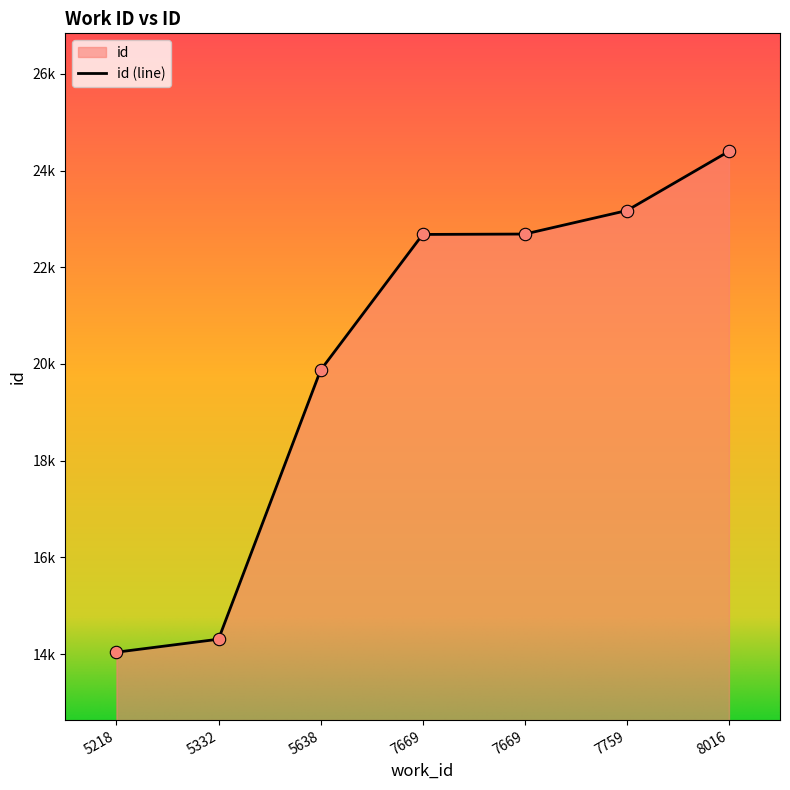

Approximately how many times larger is the value at 5218 compared to 7759?

0.6